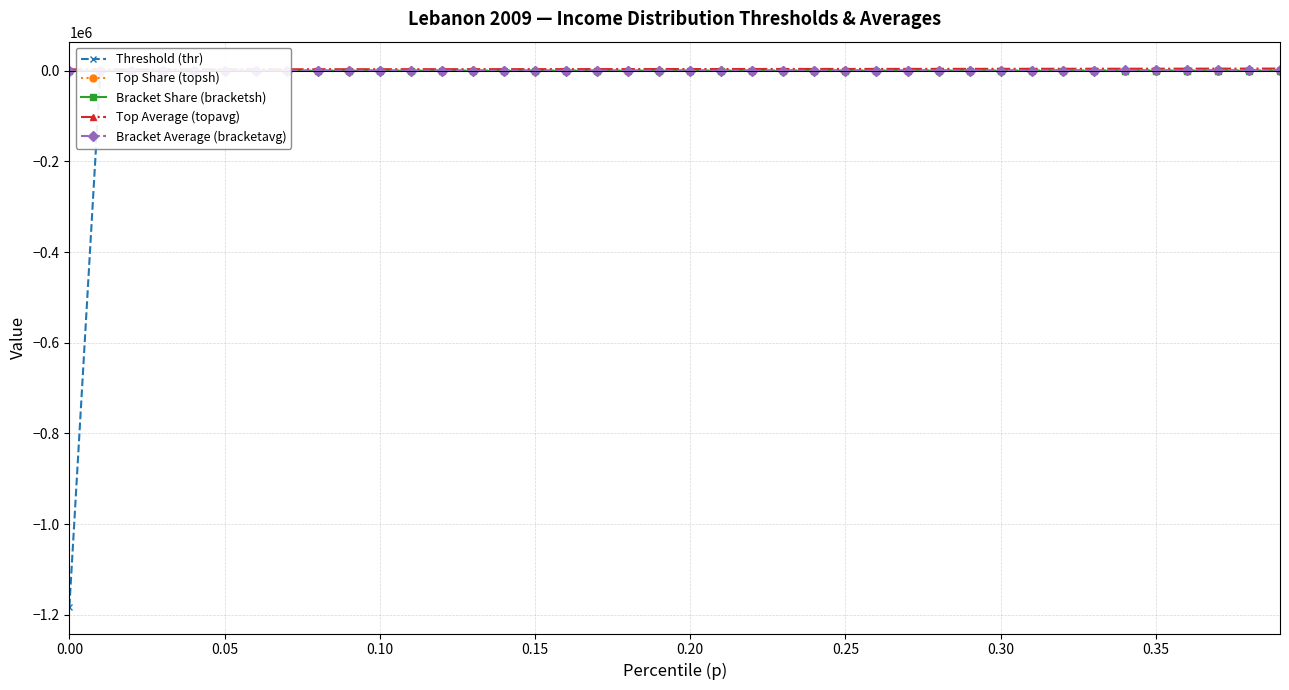

What is the average value of the Bracket Average (bracketavg) series?

111.7